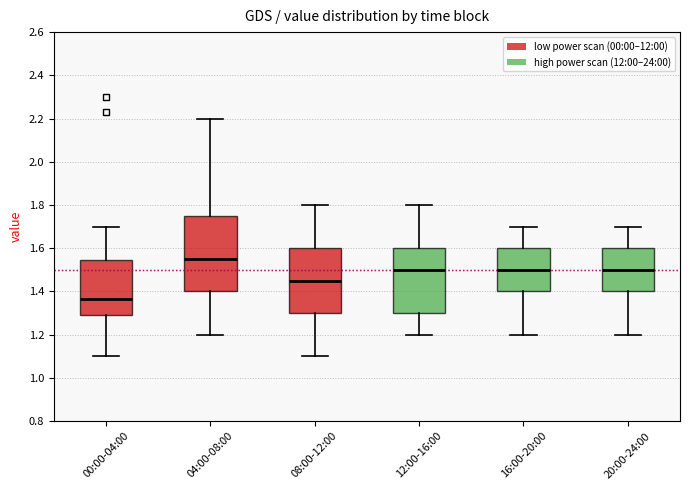

Reading left to right, transcribe this box plot: for each box, give where its median line is, the range the box spans, and where its two whiskers end, as read against the y-axis. The values are not printed on the chart, so give them approximately, as read against the axis.

00:00-04:00: median 1.36, box 1.30 to 1.54, whiskers 1.10 to 1.70
04:00-08:00: median 1.56, box 1.40 to 1.74, whiskers 1.20 to 2.20
08:00-12:00: median 1.46, box 1.30 to 1.60, whiskers 1.10 to 1.80
12:00-16:00: median 1.50, box 1.30 to 1.60, whiskers 1.20 to 1.80
16:00-20:00: median 1.50, box 1.40 to 1.60, whiskers 1.20 to 1.70
20:00-24:00: median 1.50, box 1.40 to 1.60, whiskers 1.20 to 1.70